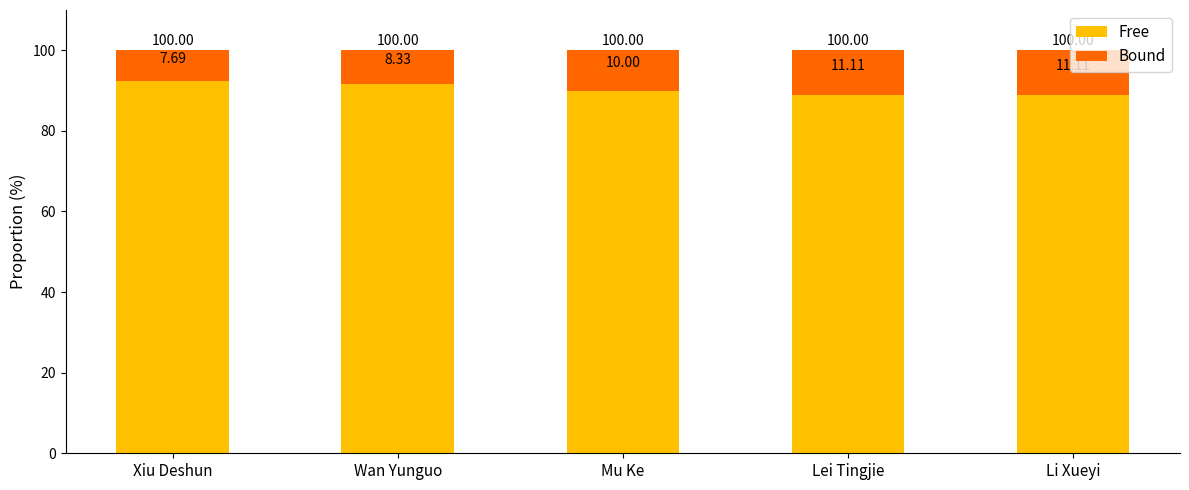

How many data points in Free are less than 90?

2